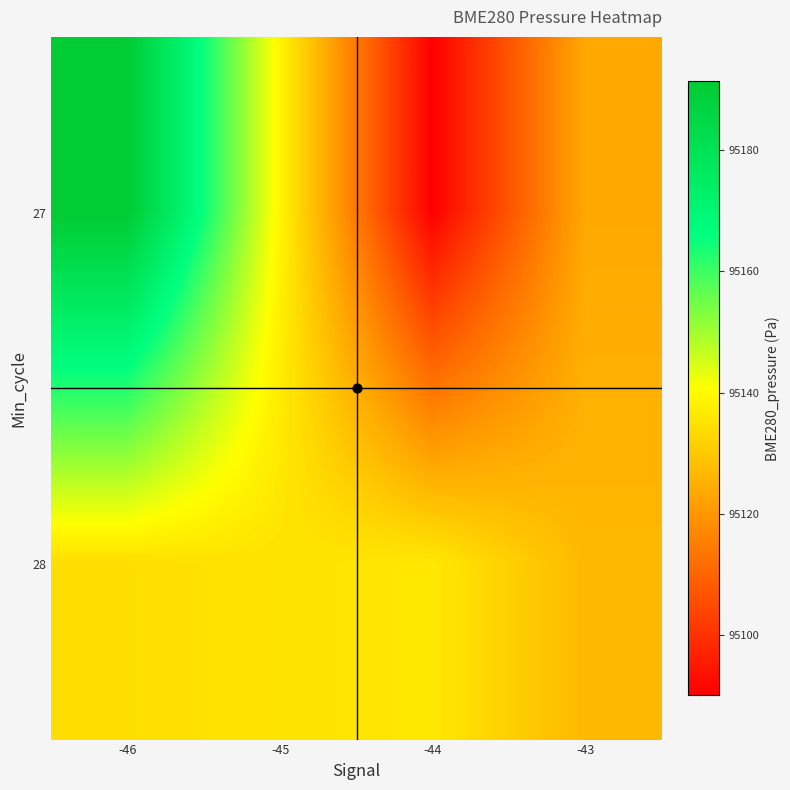

Which has a higher value, -45 or -46?

-46